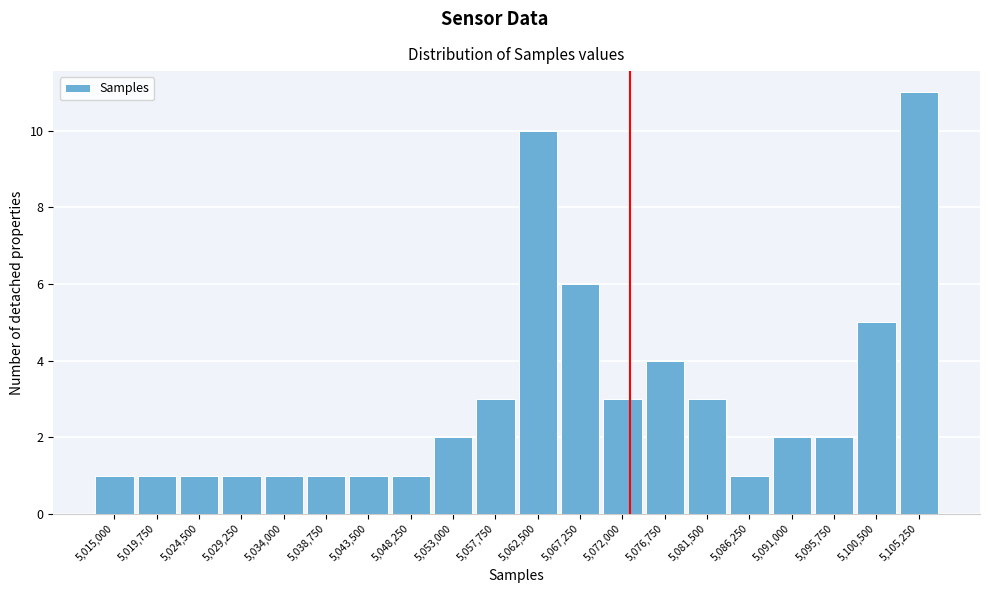

Reading left to right, list all the values displayed in this chart.

1	1	1	1	1	1	1	1	2	3	10	6	3	4	3	1	2	2	5	11